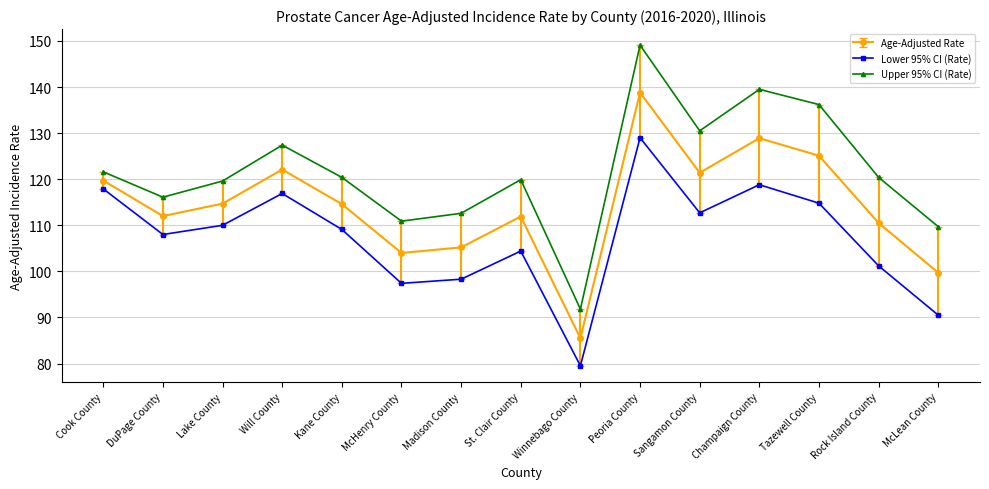

What is the approximate value of Age-Adjusted Rate at DuPage County?

112.0